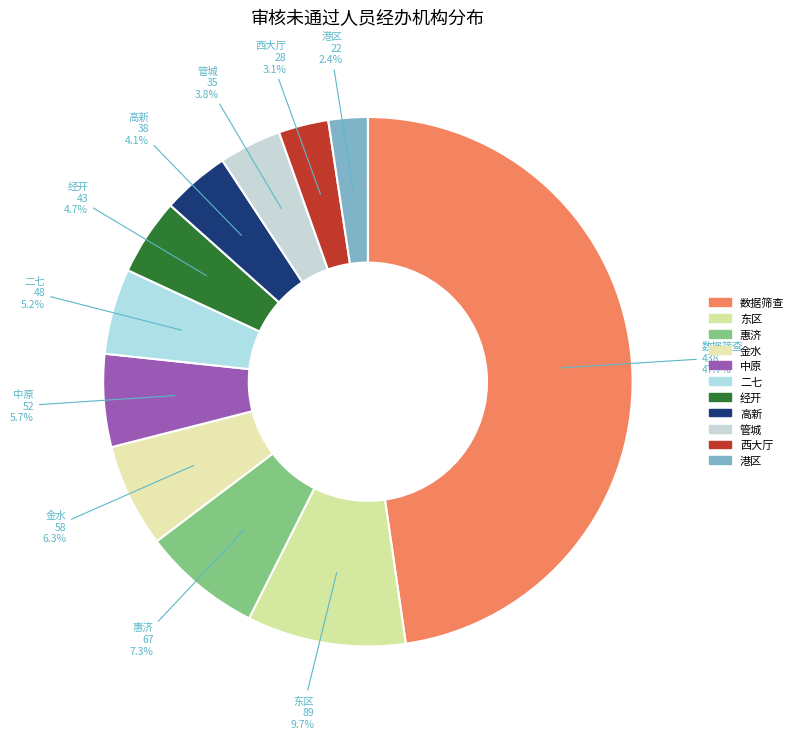

How many slices are in this pie chart?

11